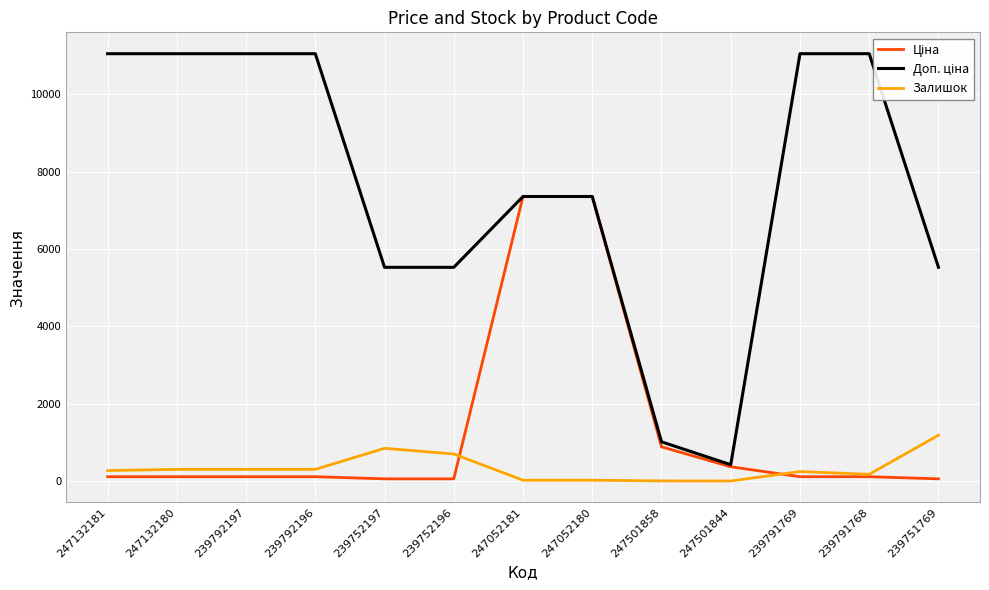

True or false: Залишок and Доп. ціна intersect in this chart.

False